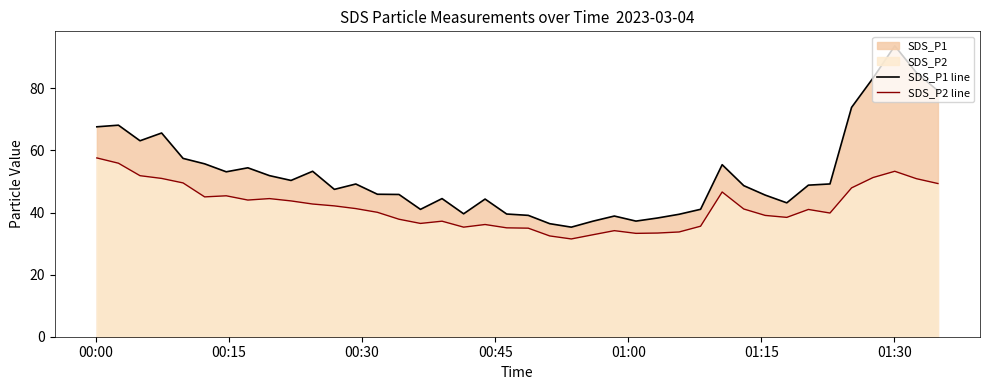

Which series has the widest spread of values?

SDS_P1 line